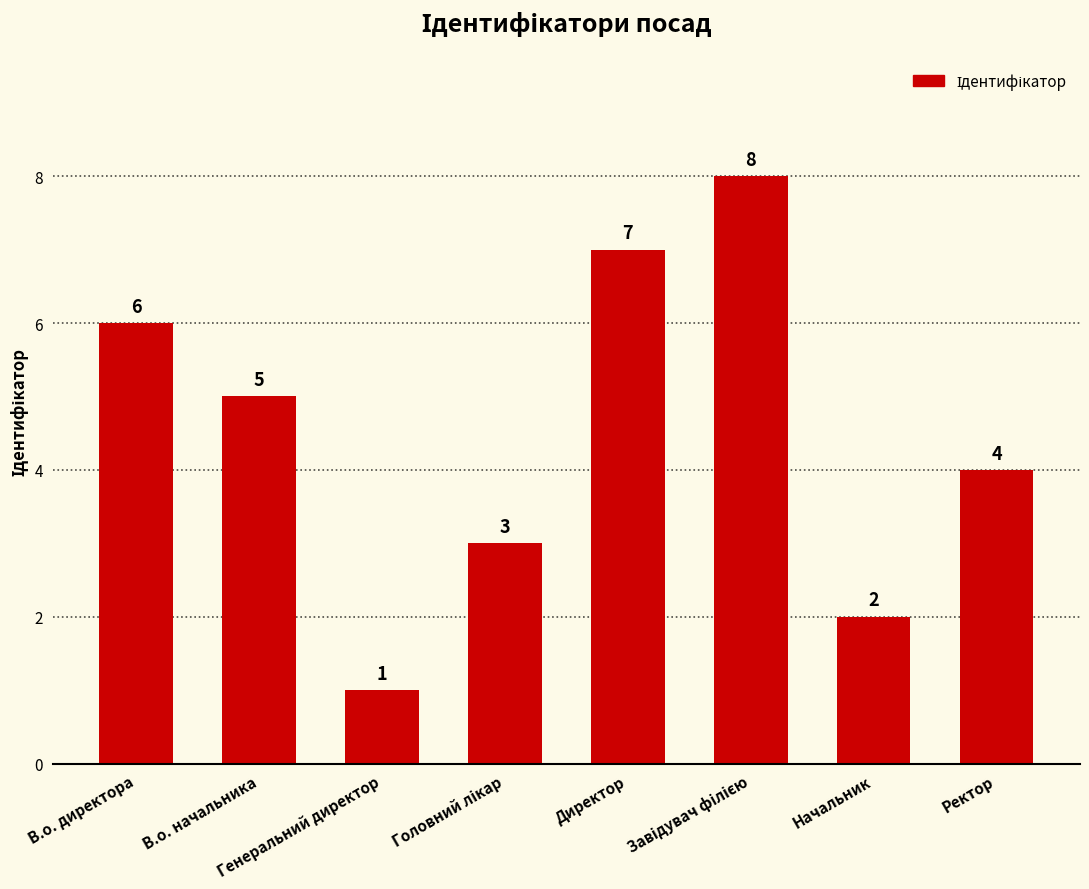

Count the values in the range 3 to 7.

5